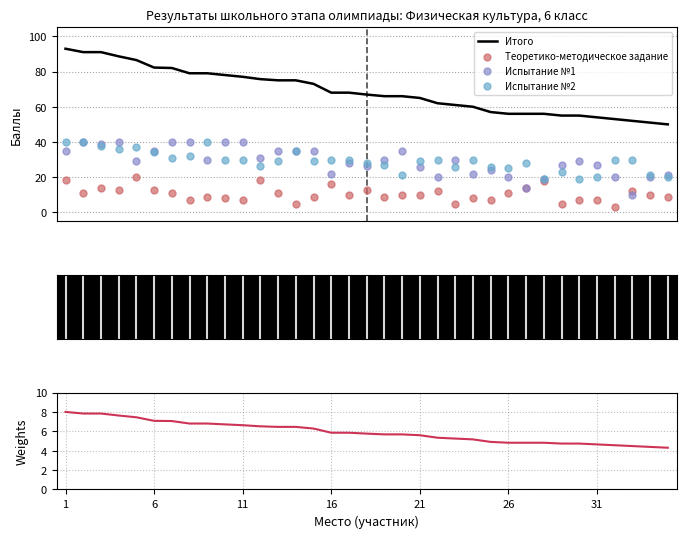

At how many categories does at least one series exceed 81?

7